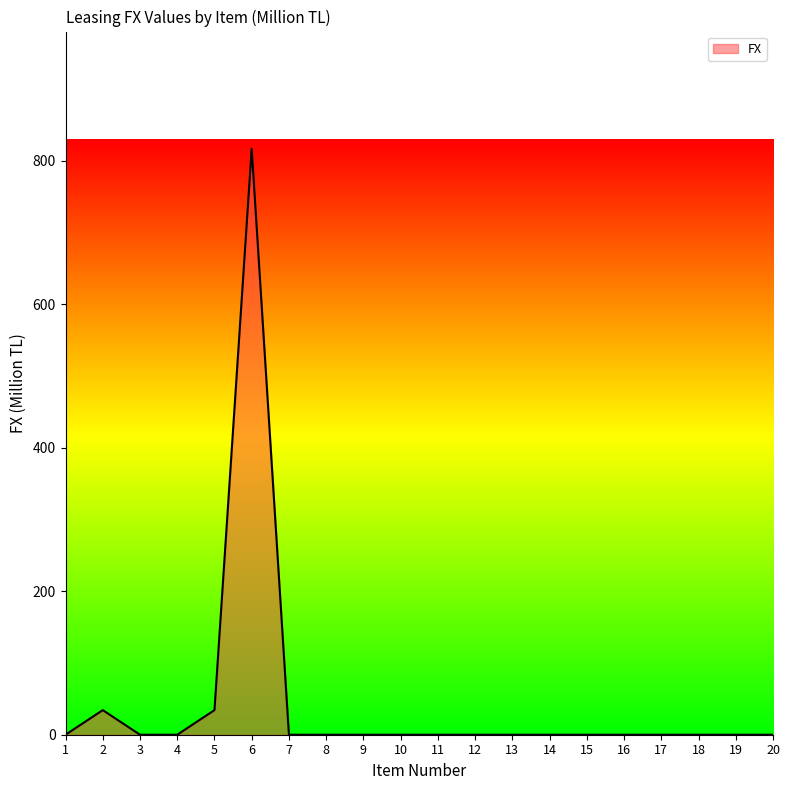

At which category does the data reach its first local peak?

2